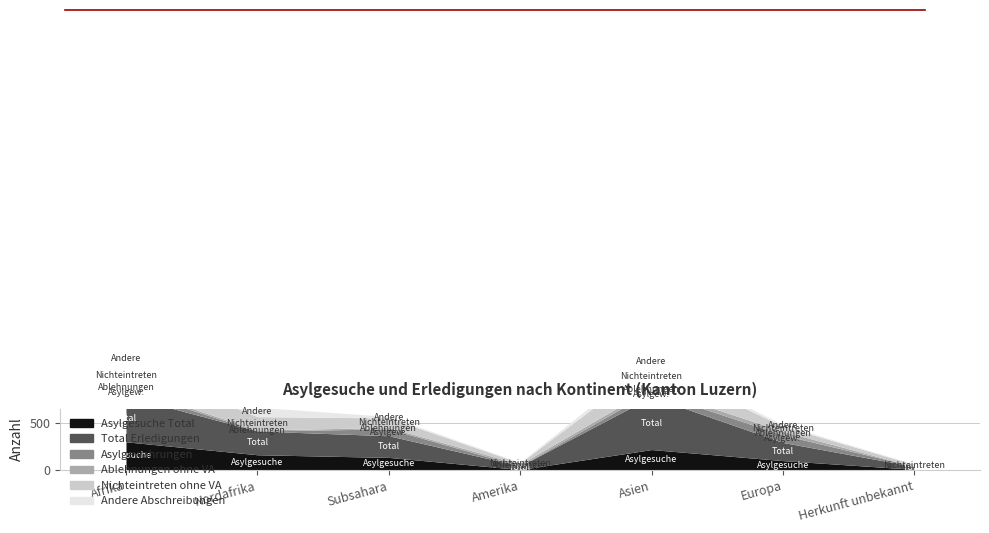

Which series has the largest range (max minus min)?

Total Erledigungen